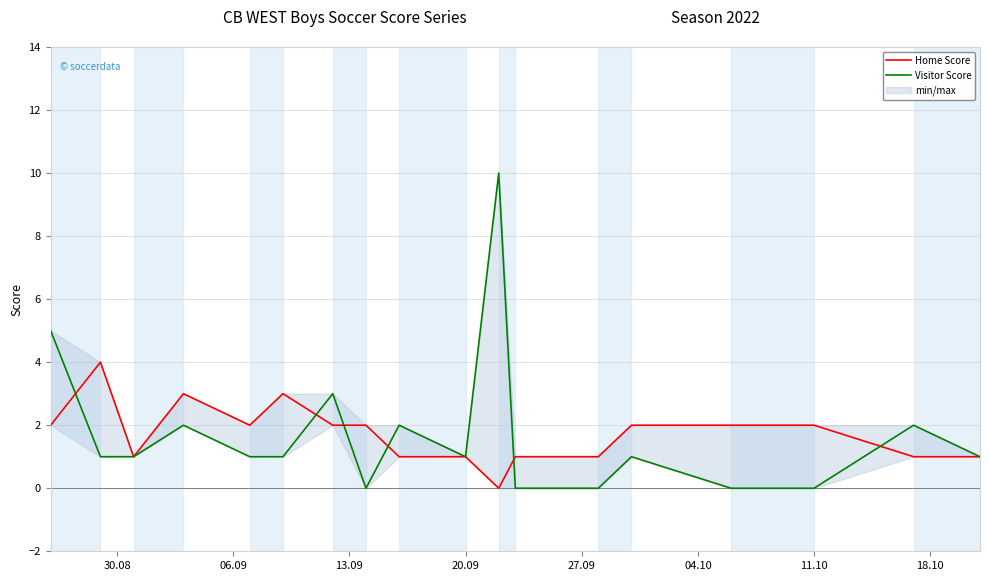

What is the label of the 6th point from the left?

04.10